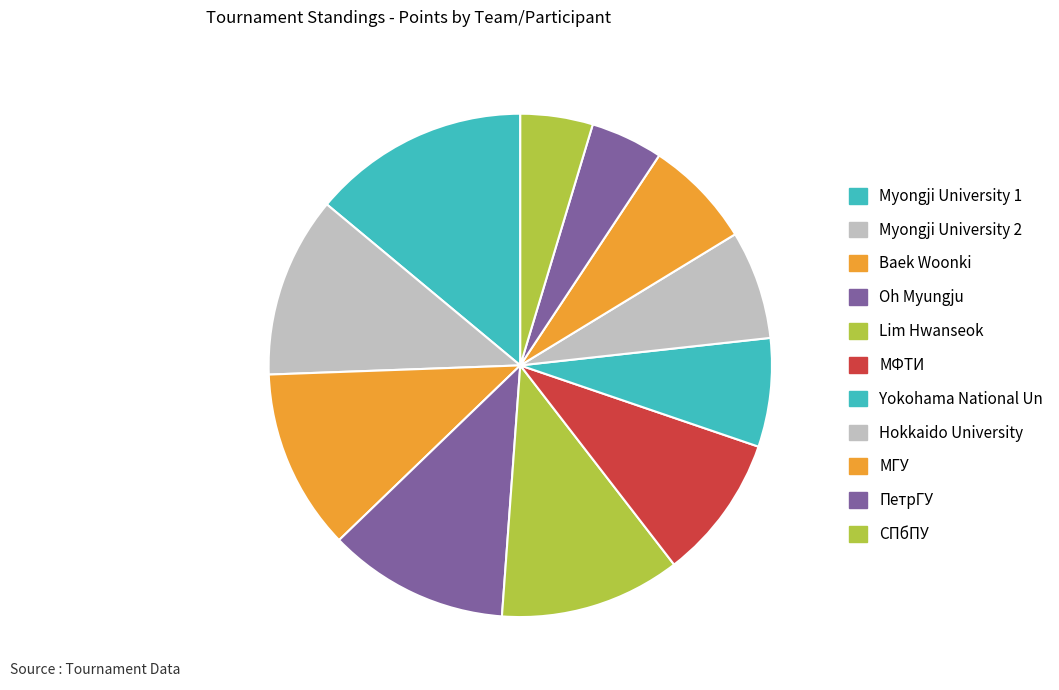

Which slice is the largest?

Myongji University 1